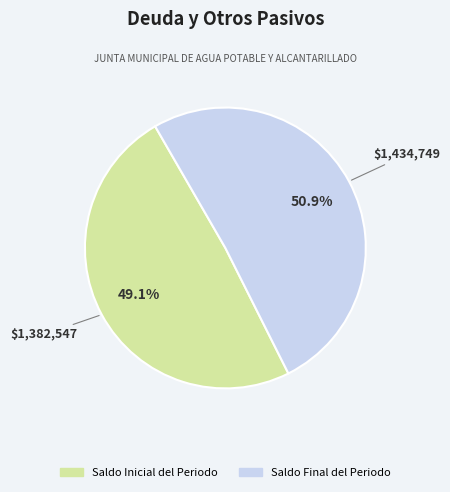

True or false: Saldo Final del Periodo accounts for 51% of the total.

True